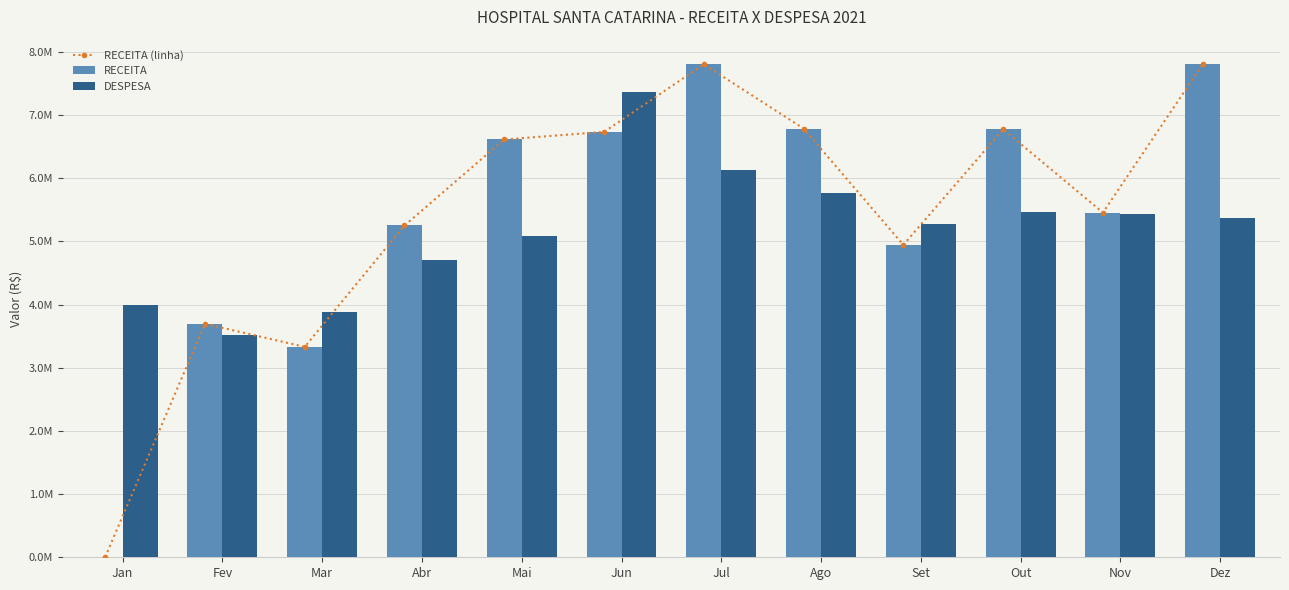

What is the sum of the RECEITA (linha) values at Jun and Set?

11675188.0